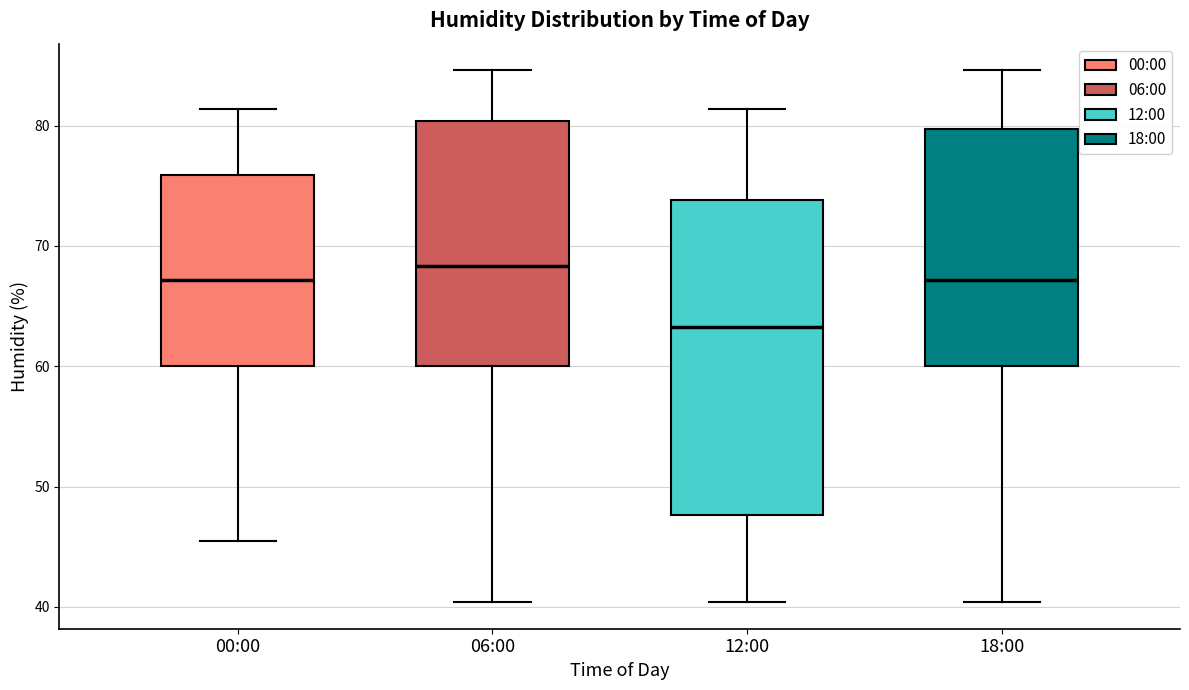

Reading left to right, read every box against the y-axis: the position of its median line, the range the box covers, and the ends of its whiskers. The values are not printed on the chart, so give them approximately, as read against the axis.

00:00: median 67, box 60 to 76, whiskers 46 to 81
06:00: median 68, box 60 to 80, whiskers 40 to 85
12:00: median 63, box 48 to 74, whiskers 40 to 81
18:00: median 67, box 60 to 80, whiskers 40 to 85